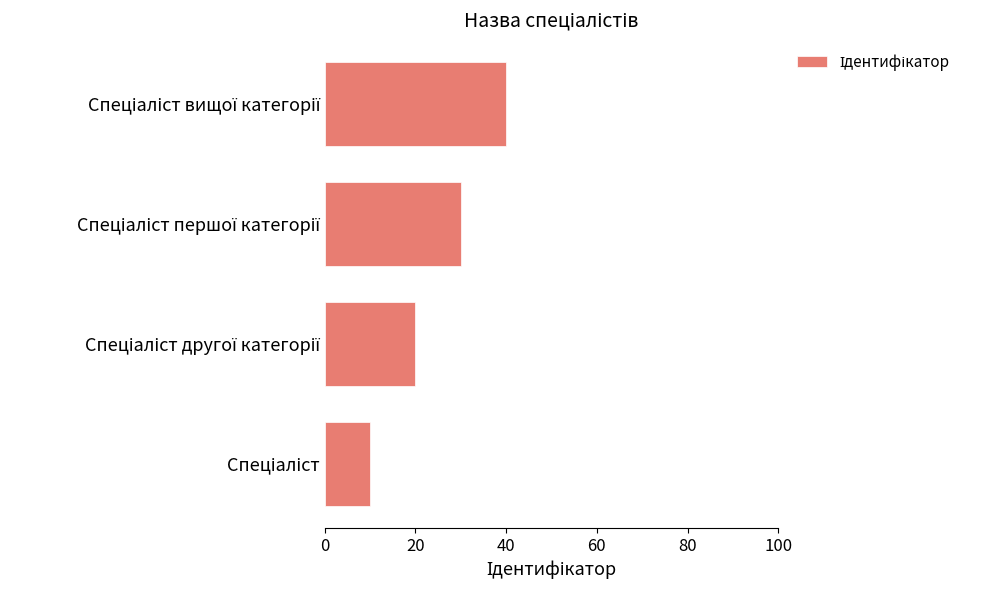

What is the sum of all values?

100